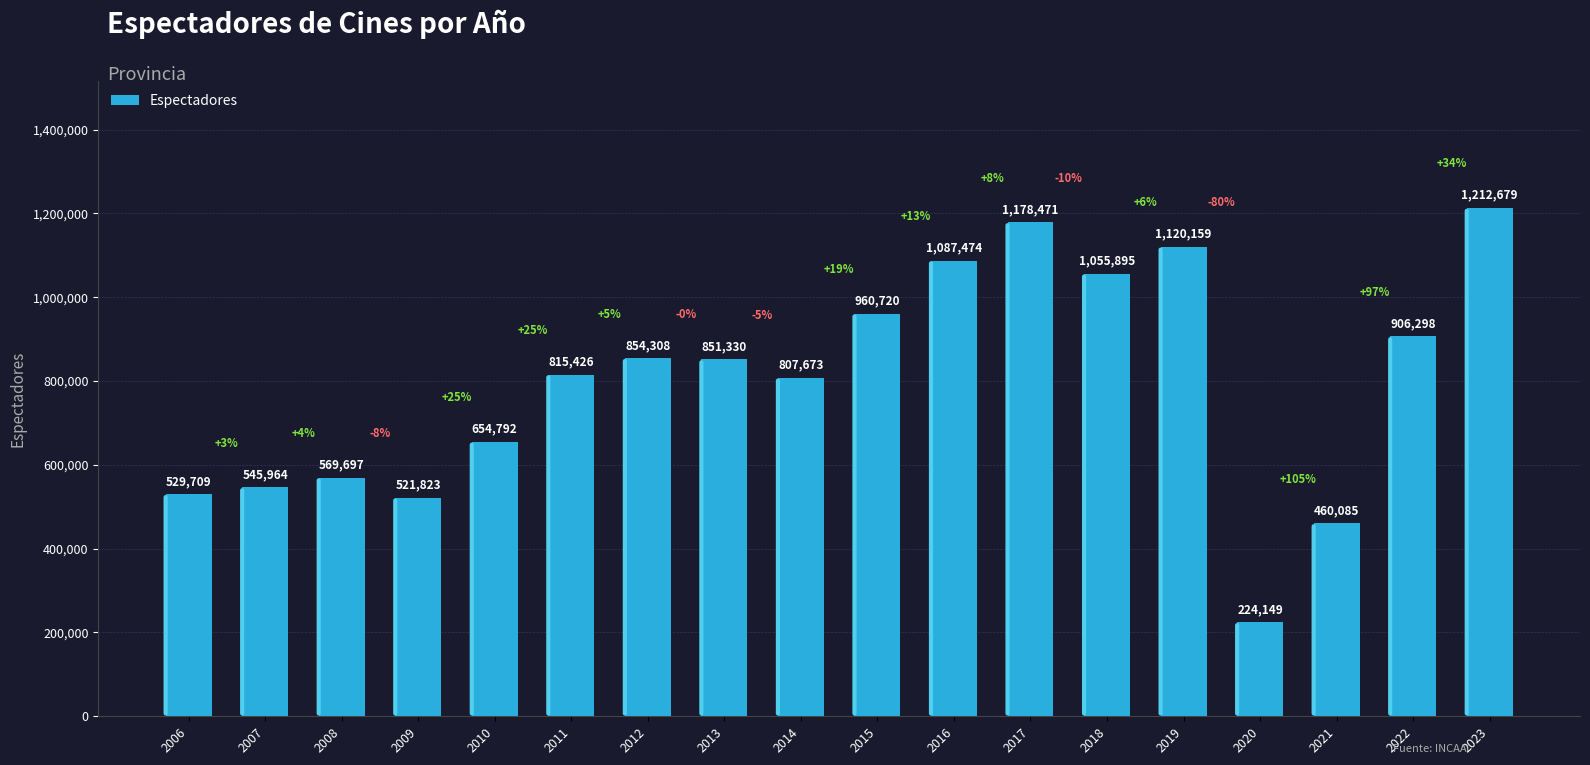

What is the difference between the values at 2013 and 2012?

2978